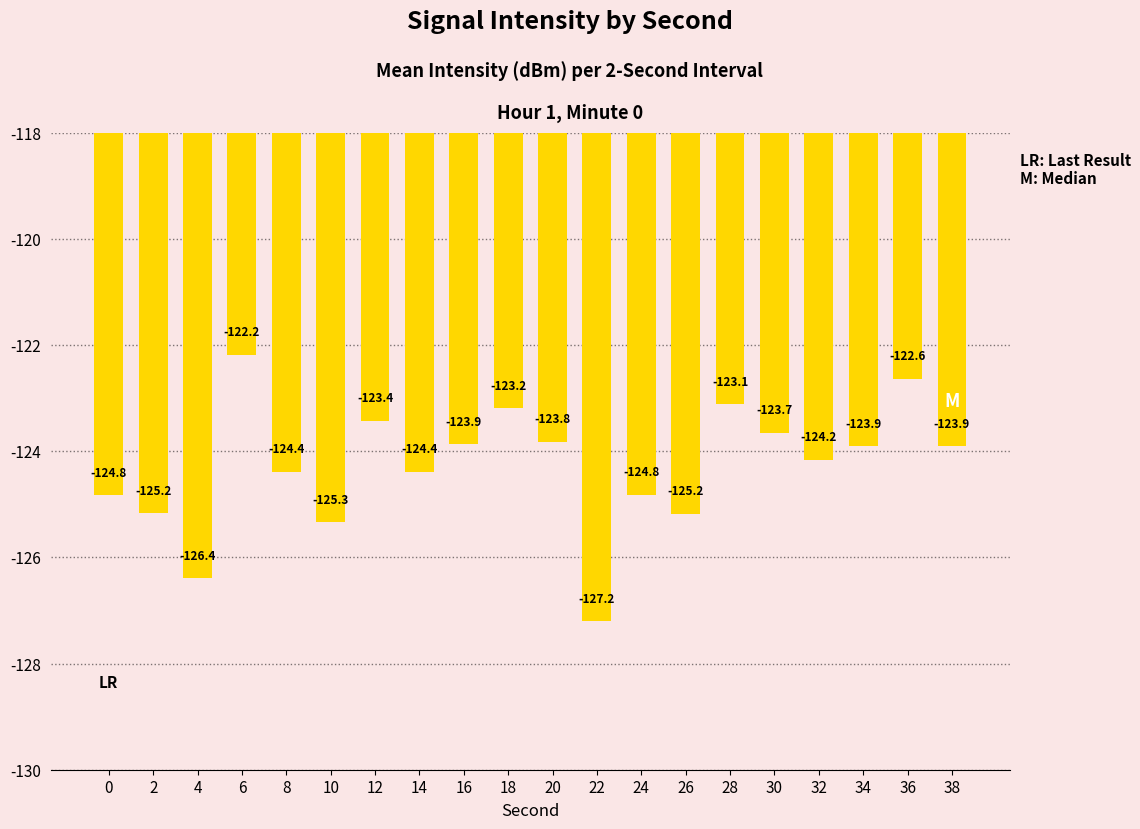

Between 0 and 20, which is larger?

20